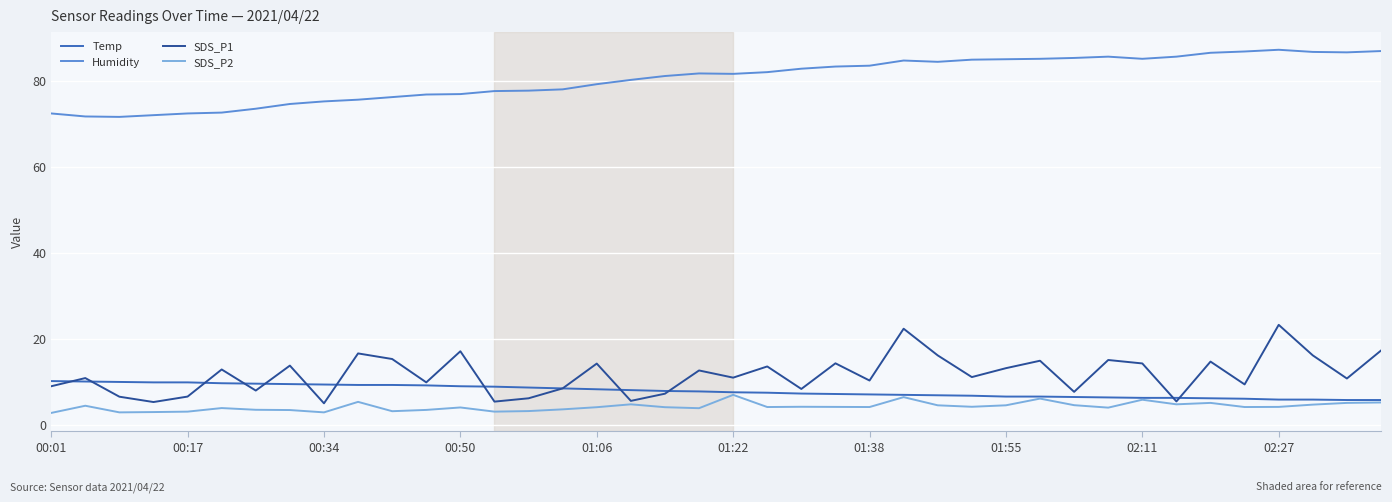

How many lines are shown in the chart?

4